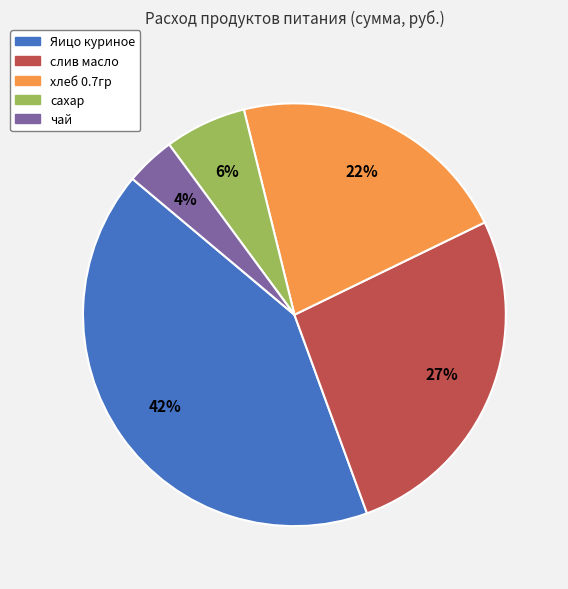

To the nearest percent, what is the combined percentage of Яицо куриное and хлеб 0.7гр?

63%